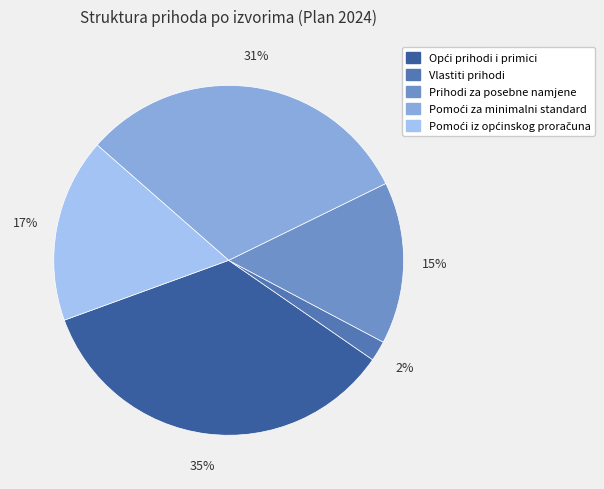

Is there any slice that represents more than half of the pie?

No